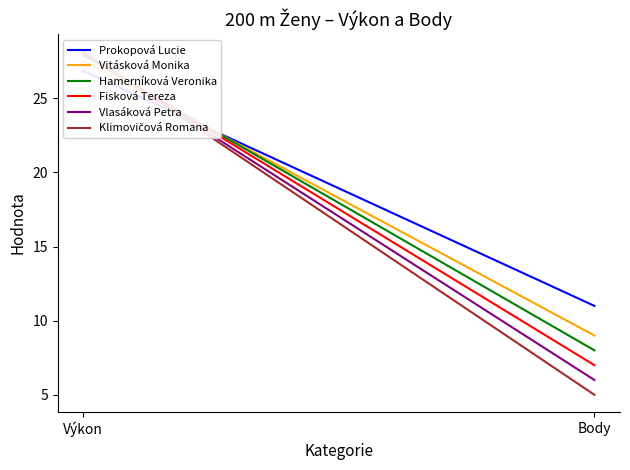

What is the average value of the Fisková Tereza series?

17.5